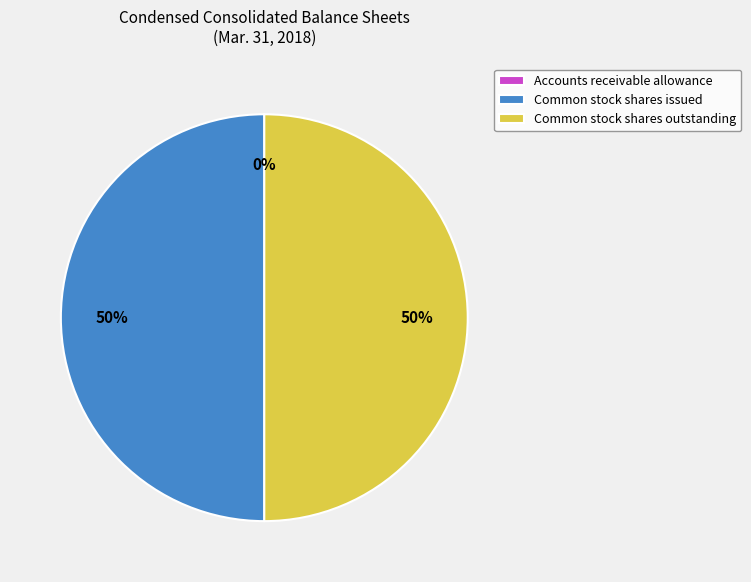

True or false: Common stock shares outstanding accounts for 50% of the total.

True